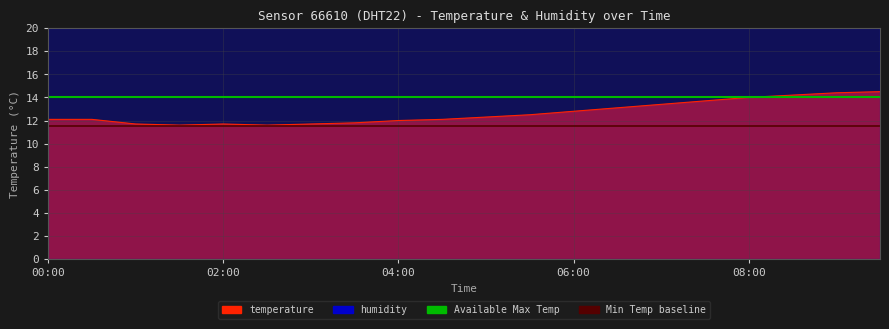

What is the average value of the Available Max Temp series?

14.0